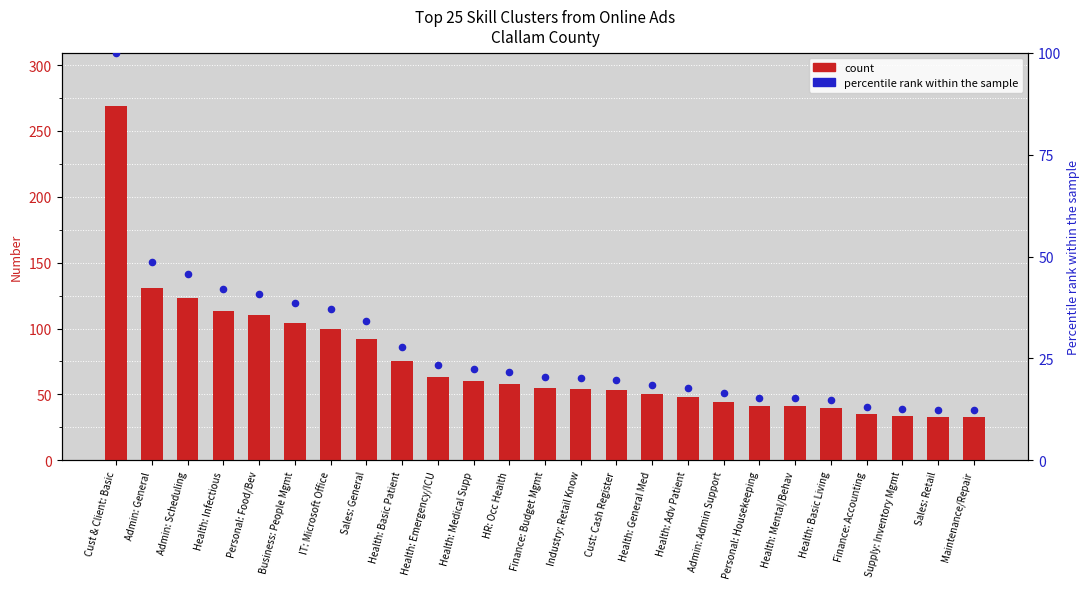

Which series has the largest Y range (max minus min)?

count